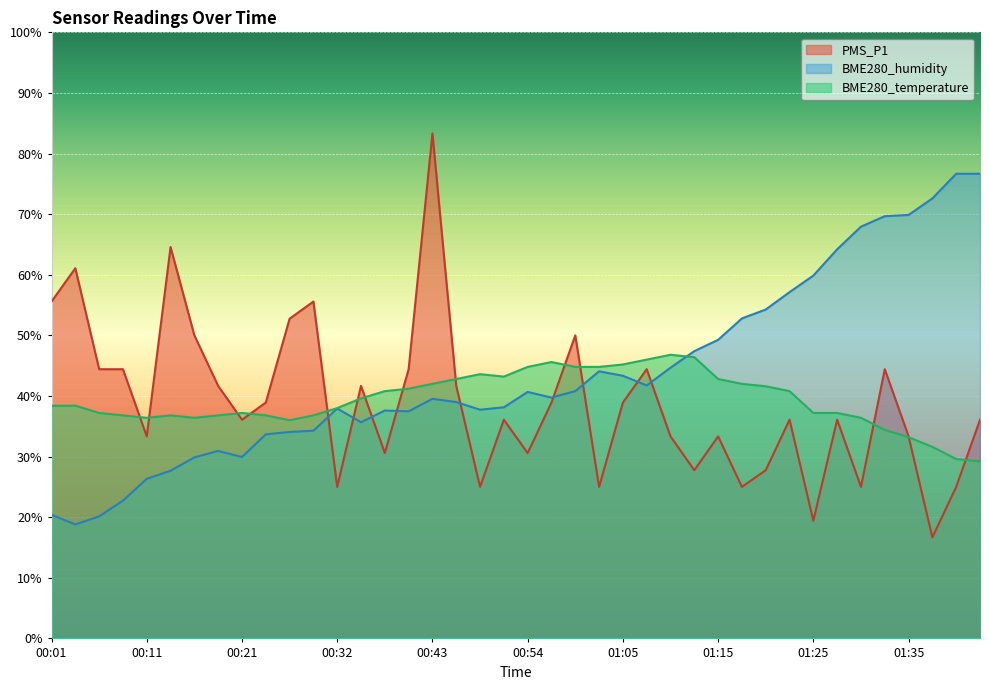

What is the label of the 6th point from the left?

00:14